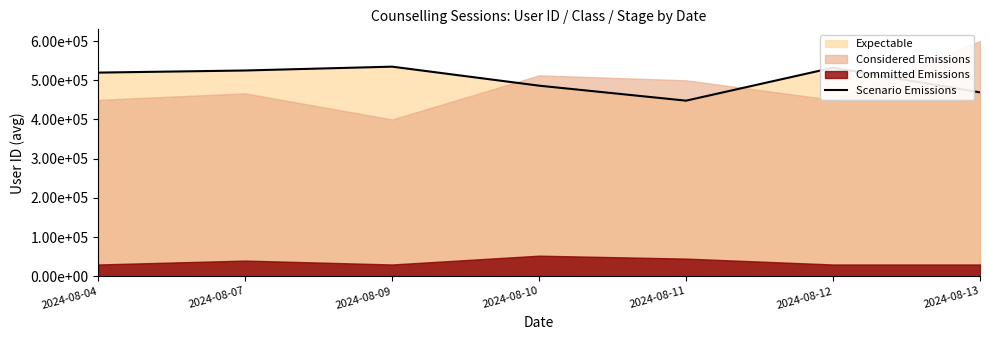

Reading right to left, extract all data points from this chart.

2024-08-13=469182.0	2024-08-12=532090.0	2024-08-11=448025.0	2024-08-10=486260.0	2024-08-09=534779.0	2024-08-07=524990.0	2024-08-04=519588.5